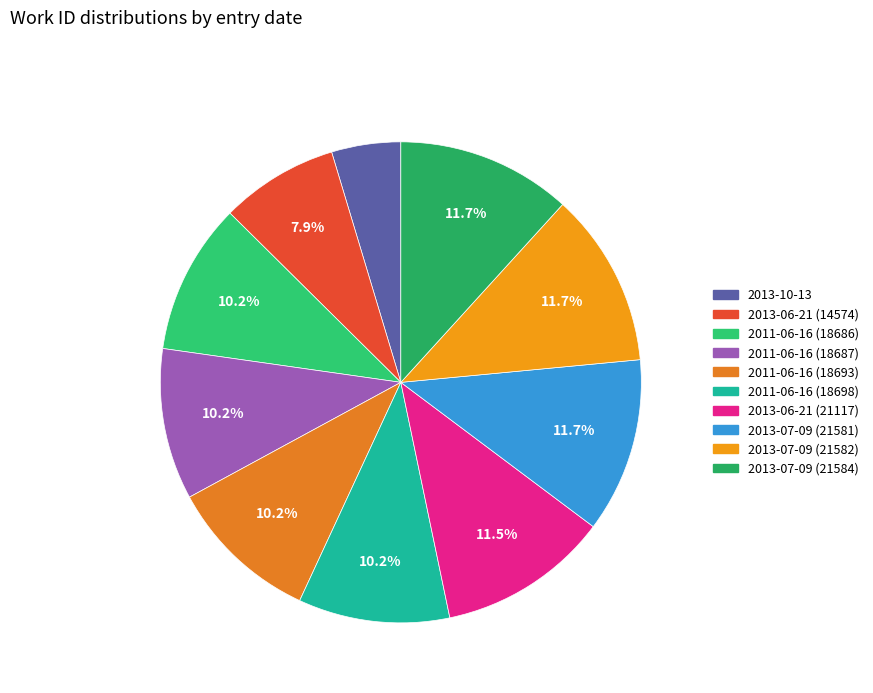

True or false: 2013-06-21 (14574) accounts for 8% of the total.

True